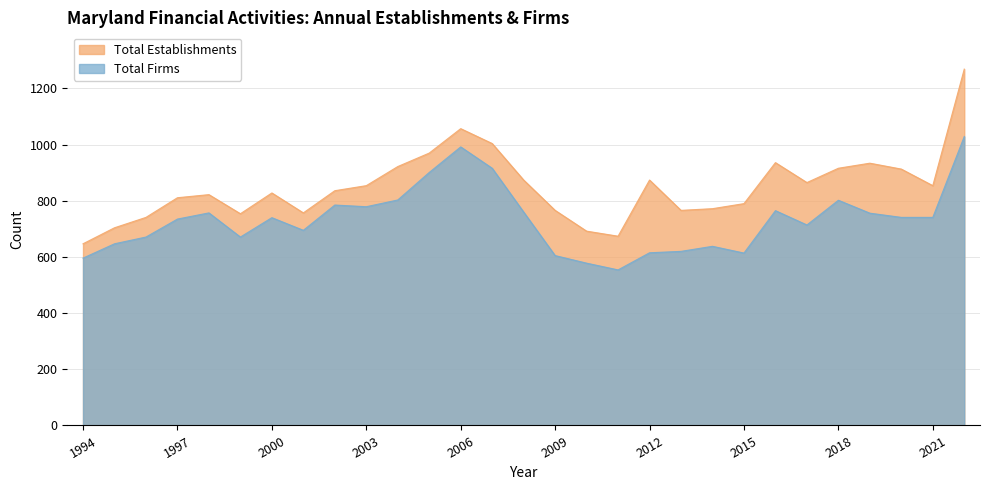

What is the difference between the Total Establishments values at 2022 and 2003?

415